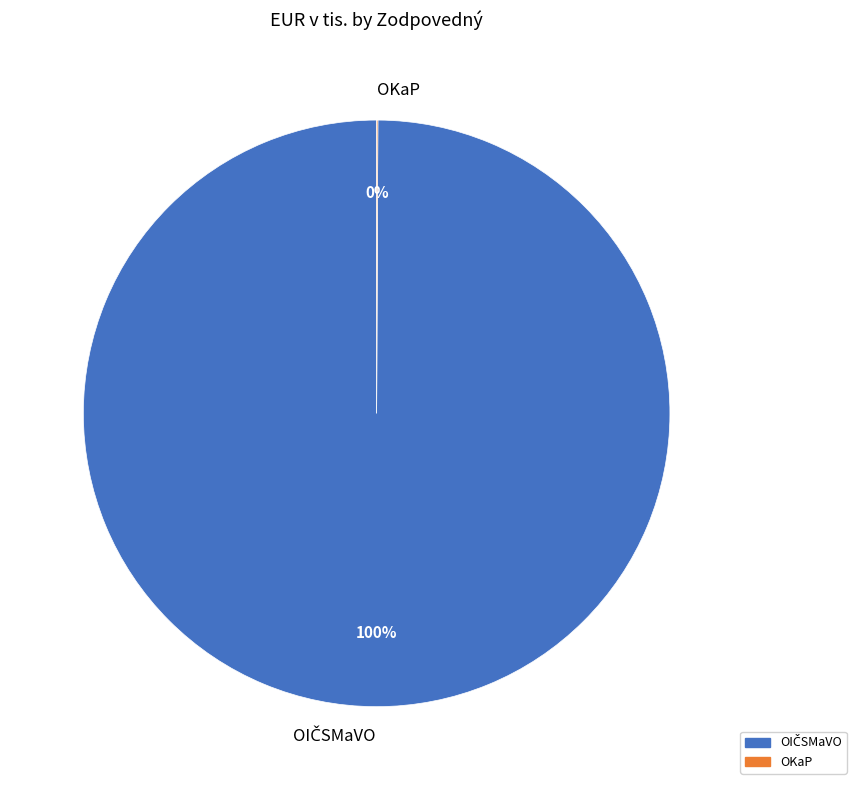

Is there any slice that represents more than half of the pie?

Yes